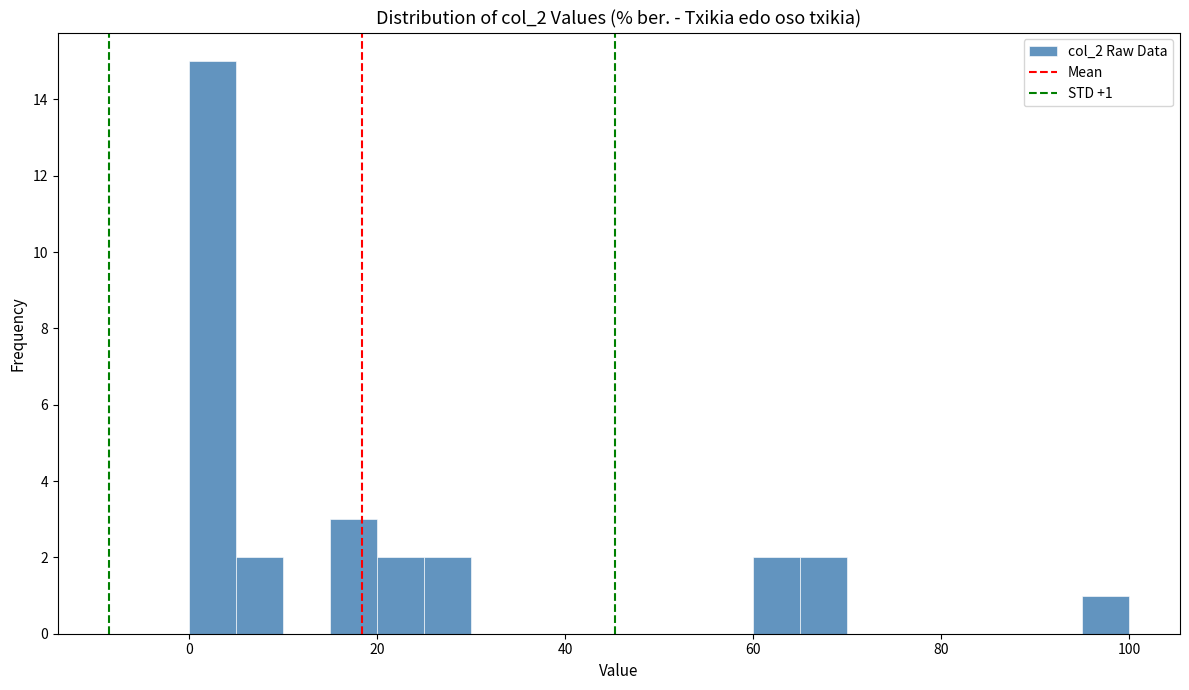

Around what value on the x-axis is the tallest bar? Give the approximate position of its centre, as read against the axis.

2